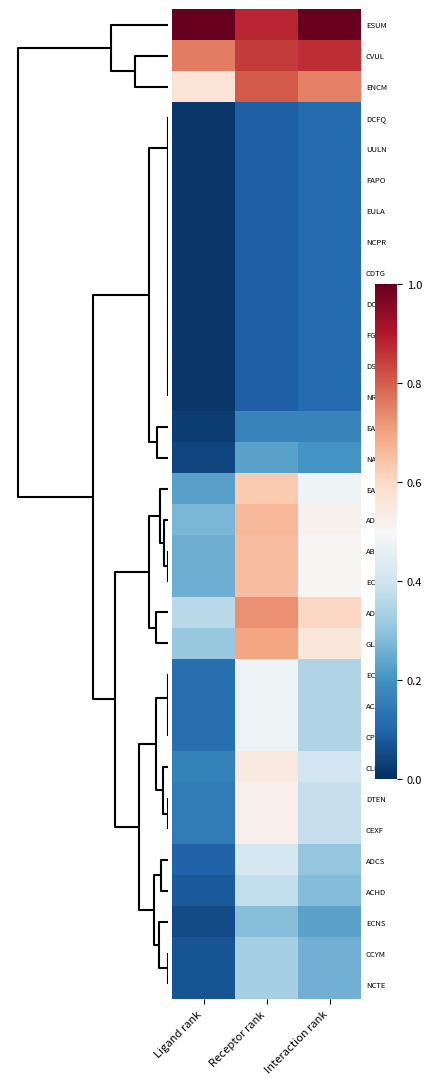

How many series are shown in this chart?

32